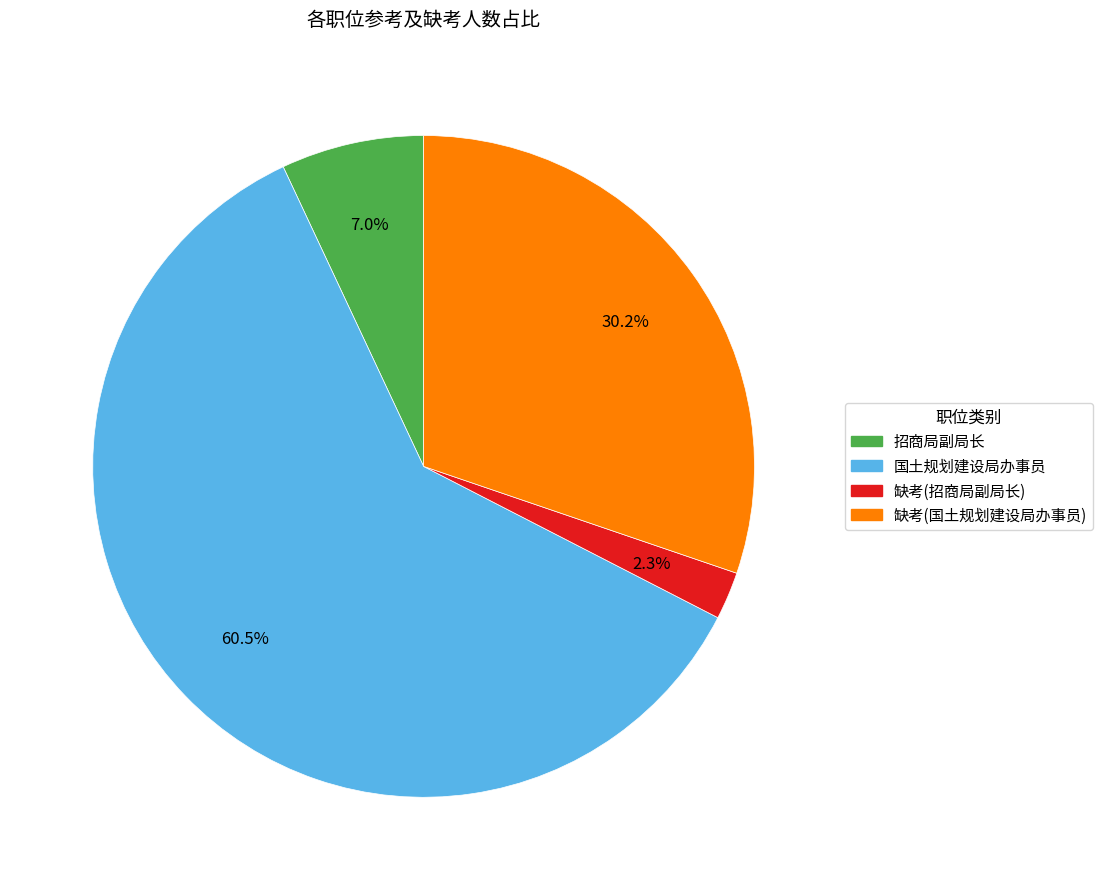

Is there a majority slice in this chart?

Yes